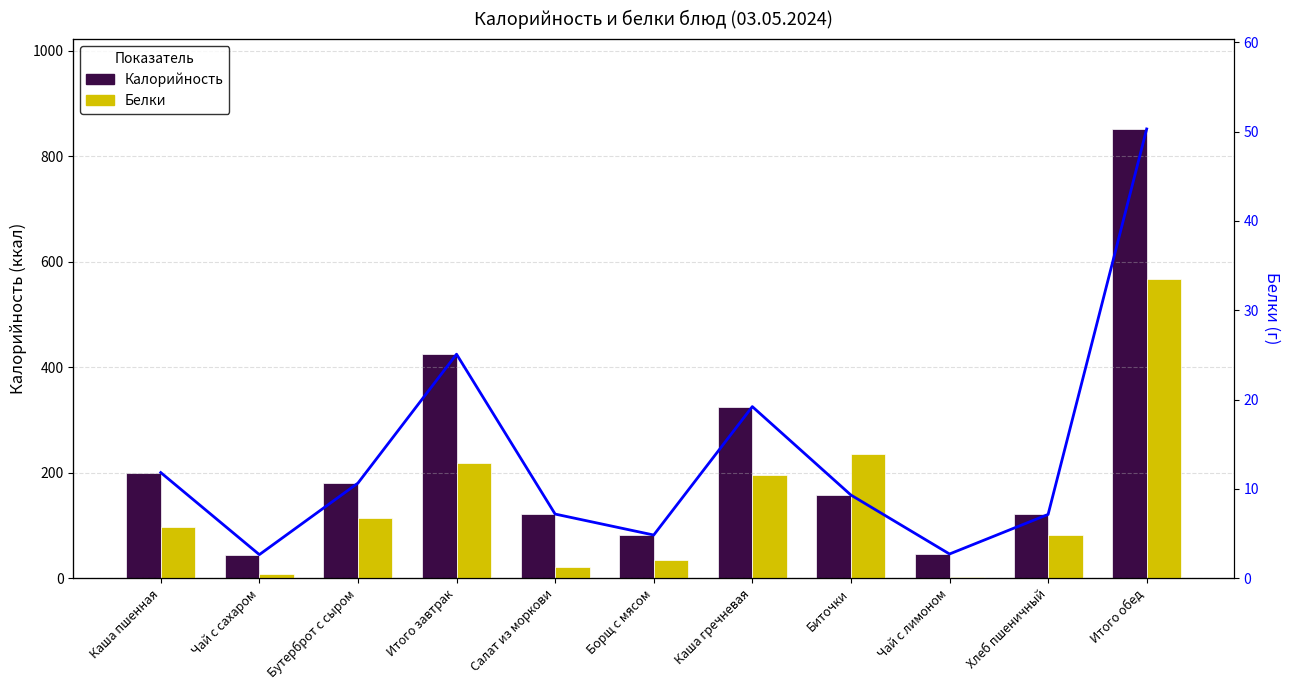

What is the sum of the Калорийность values at Каша пшенная and Бутерброт с сыром?

380.0